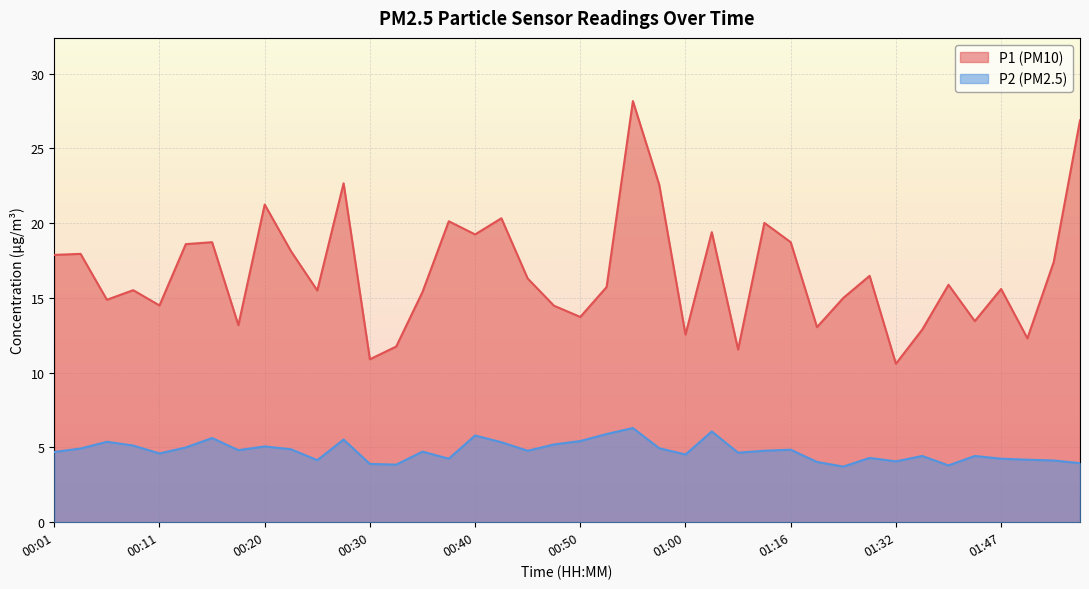

True or false: P1 has more than 1 points higher than both neighbors.

True